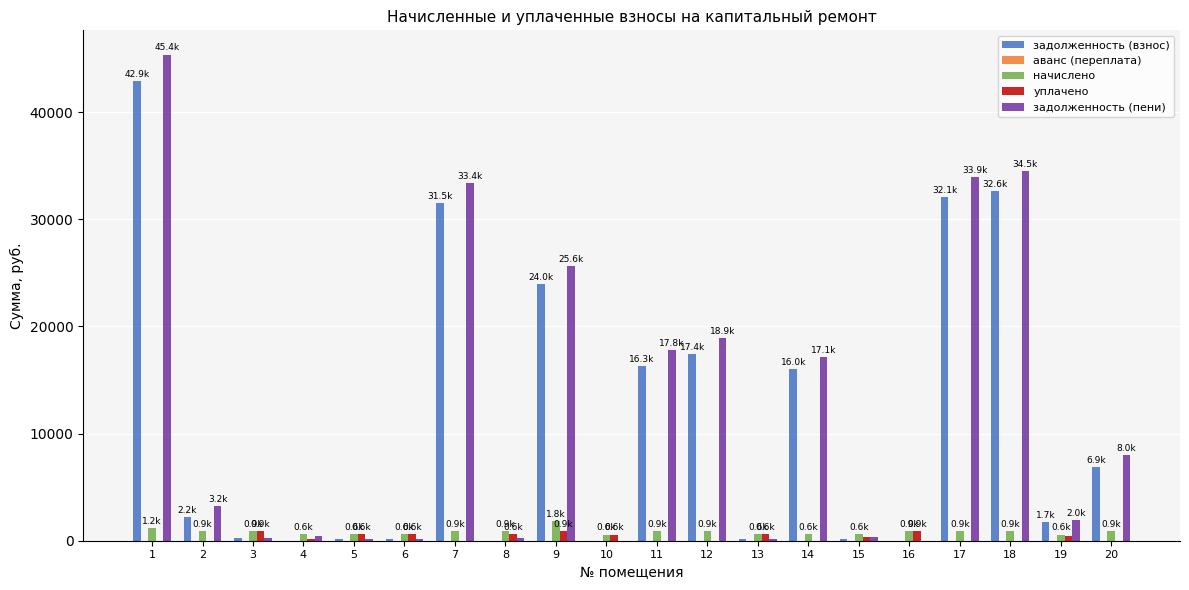

The value of задолженность (пени) at 12 is 29137.5. True or false?

False